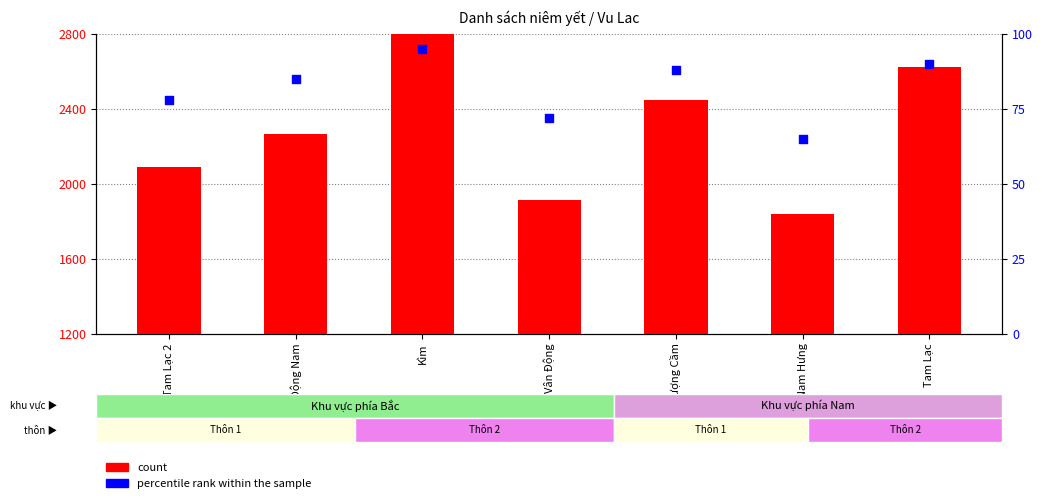

Is the value of count at Kìm greater than the value of percentile rank within the sample at Thượng Cầm?

Yes